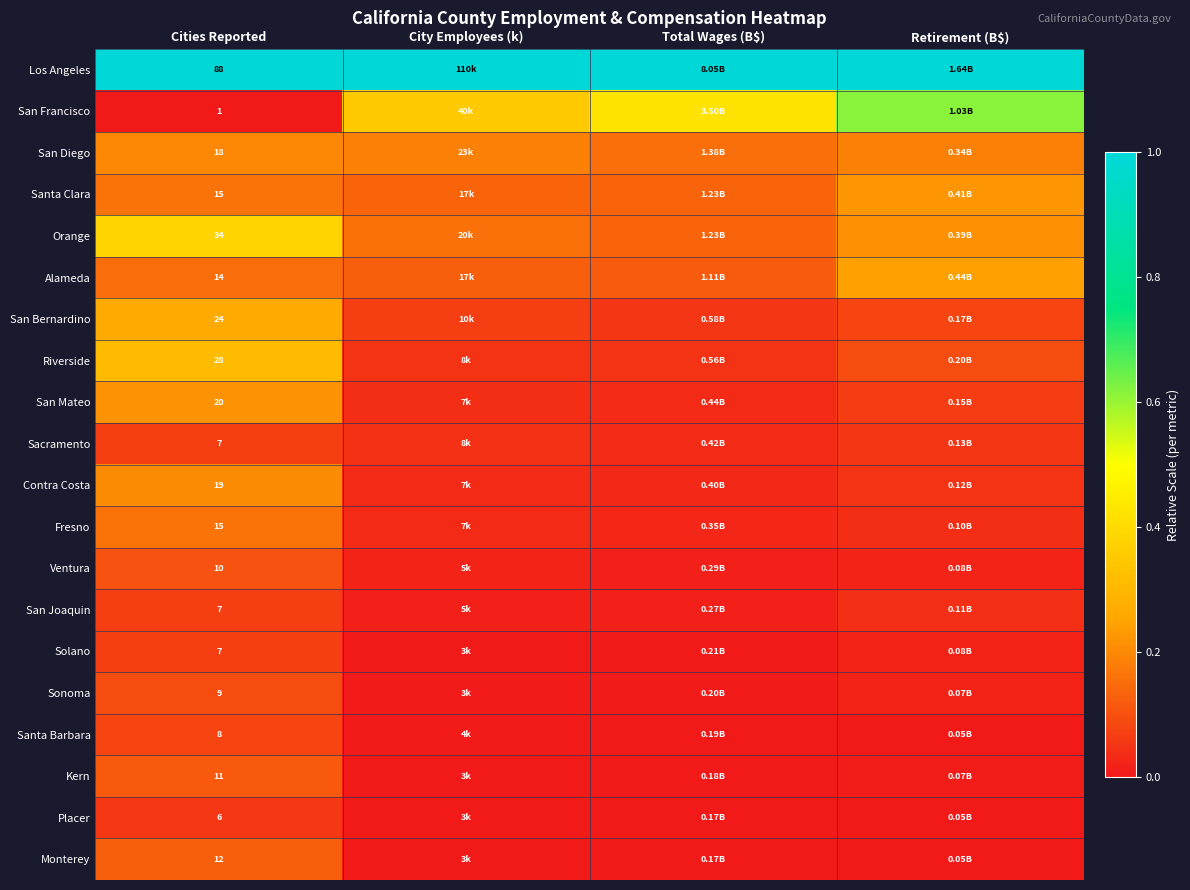

How many distinct data groups are displayed?

20